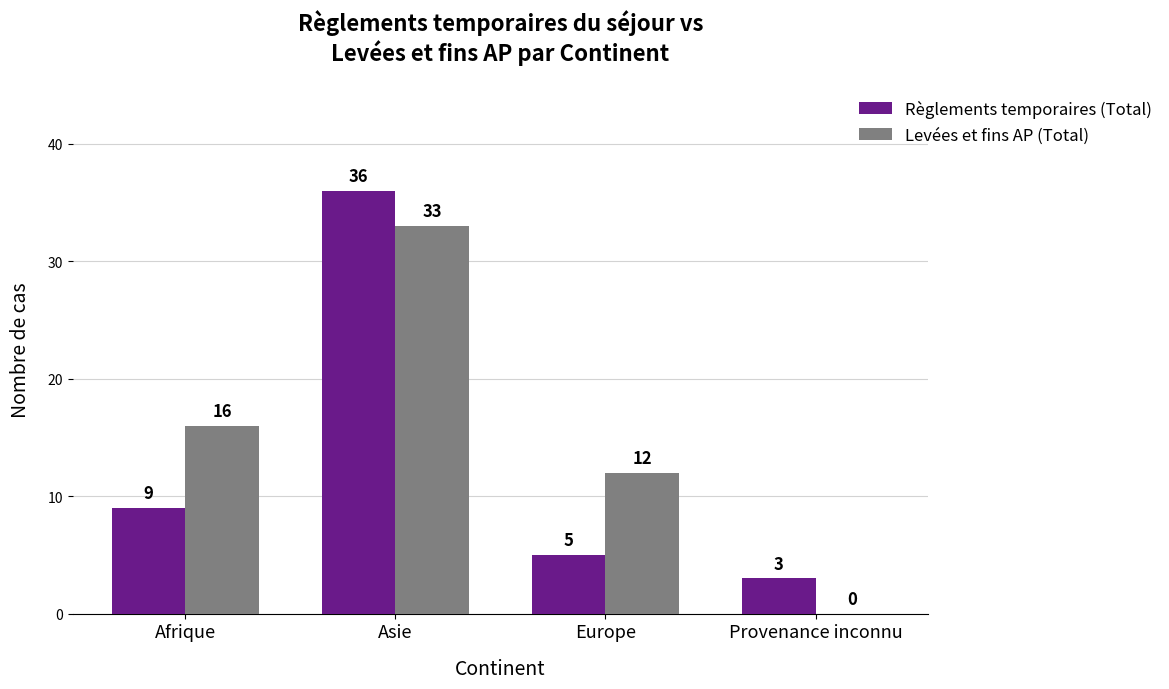

What is the maximum value shown in the chart?

36